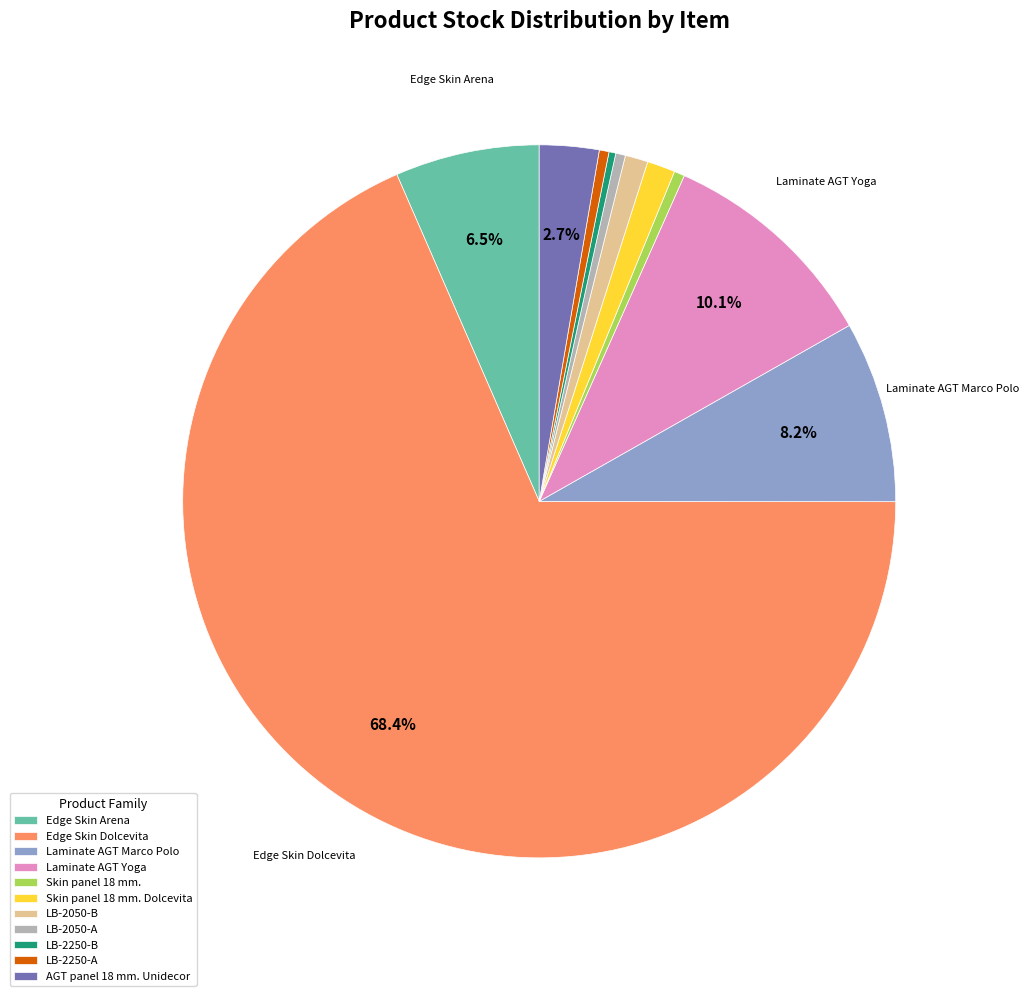

Which has a higher value, AGT panel 18 mm. Unidecor or Edge Skin Dolcevita?

Edge Skin Dolcevita